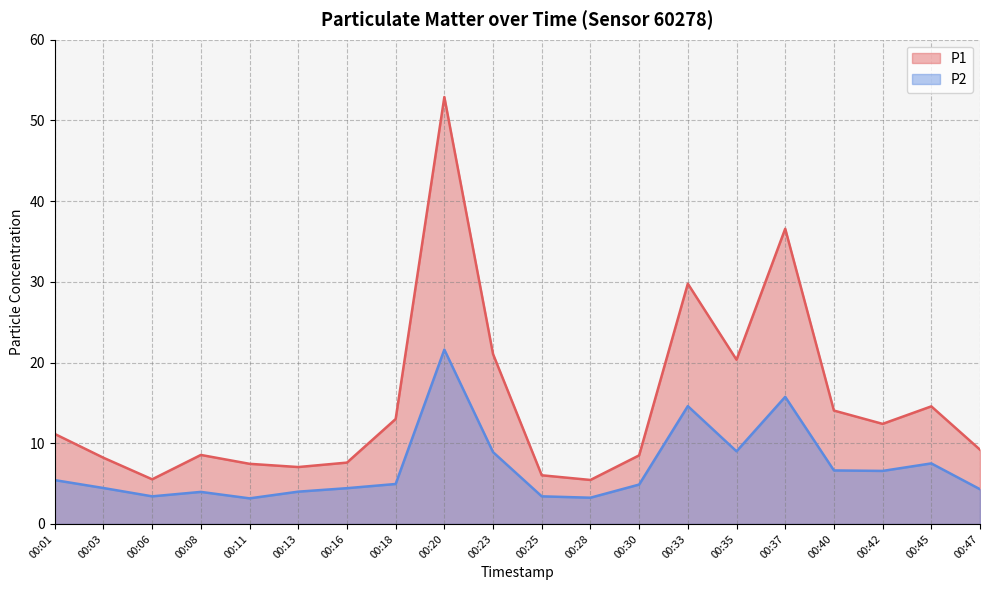

Which has a higher value, 00:35 or 00:06?

00:35